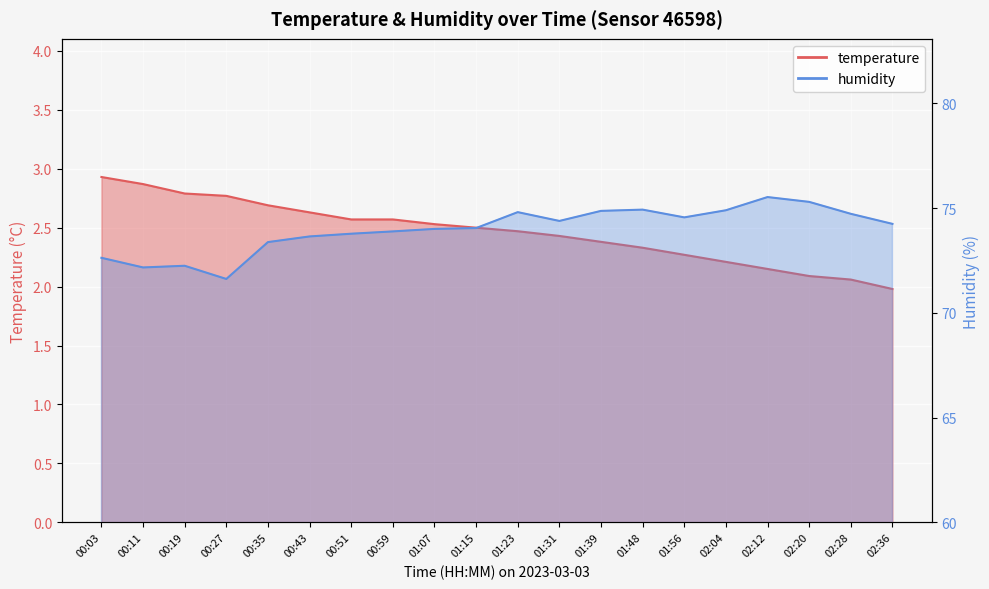

What is the greatest value displayed?

75.5